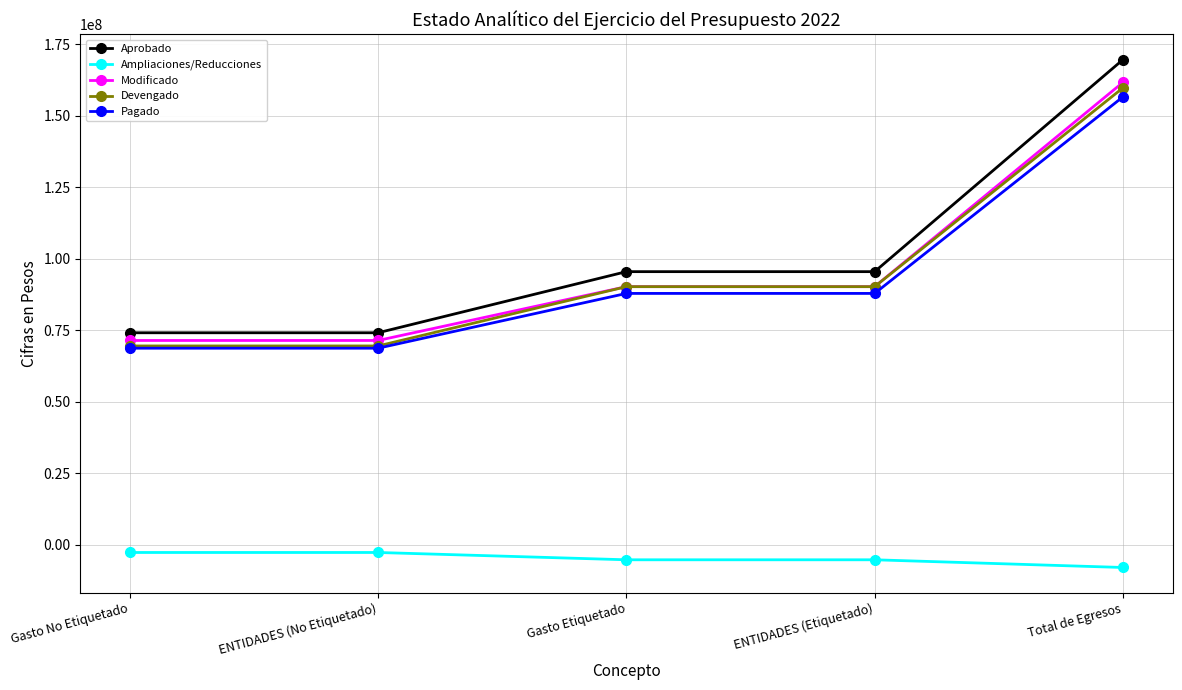

At which label does Aprobado reach its peak?

Total de Egresos